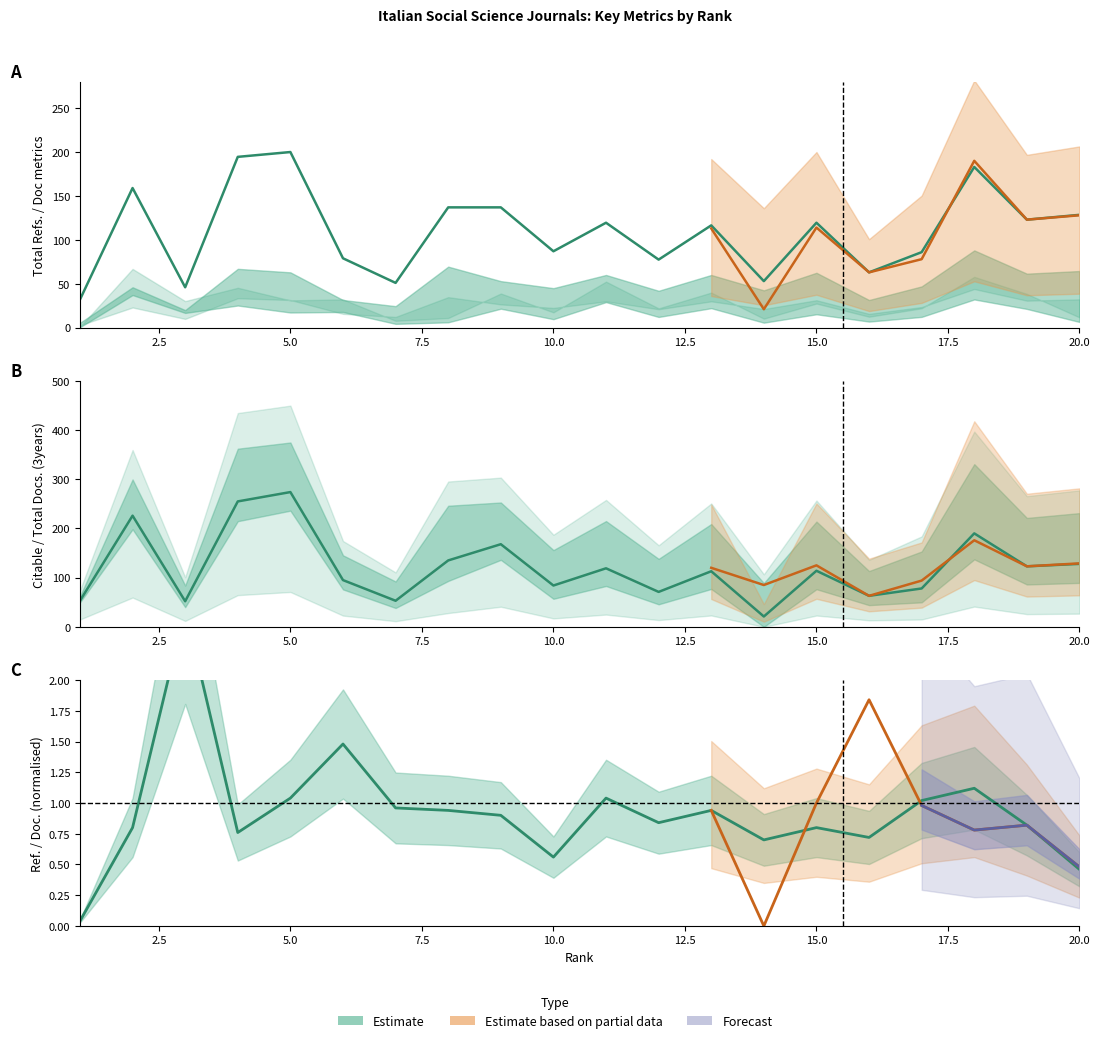

What is the lowest value of the Citable Docs. (3years) series?

21.0